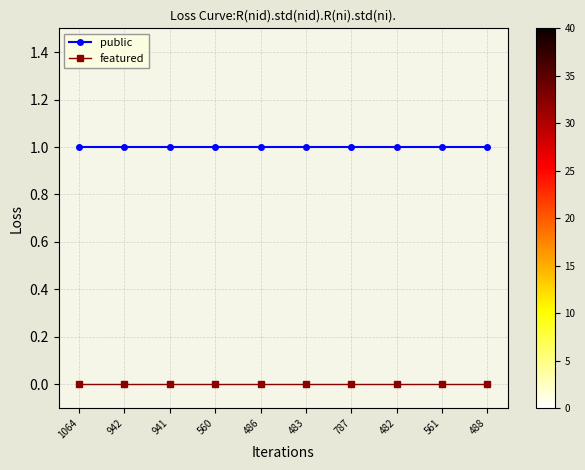

What is the greatest value displayed?

1